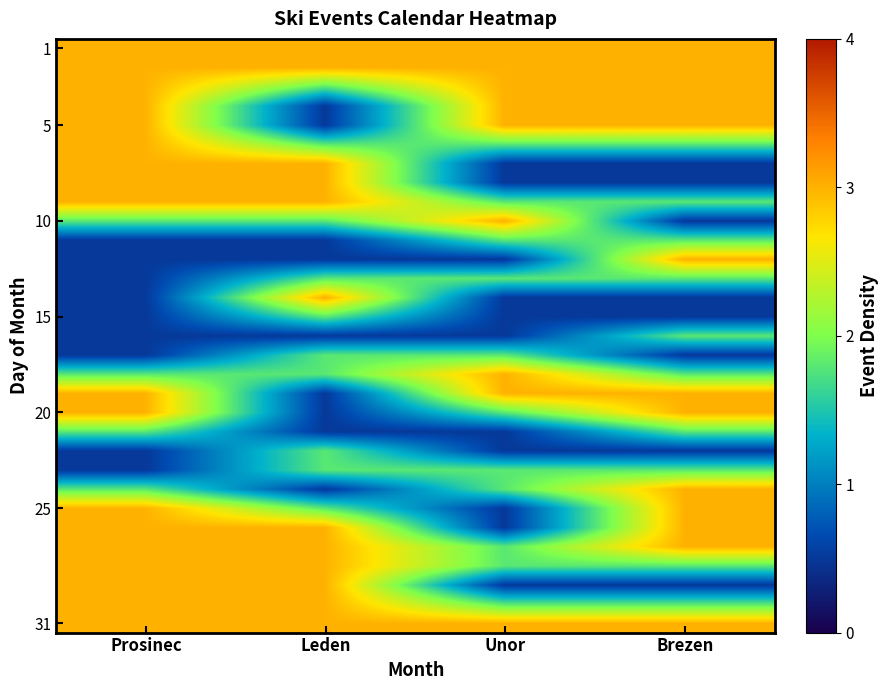

What is the total value across all series at Unor?

52.3